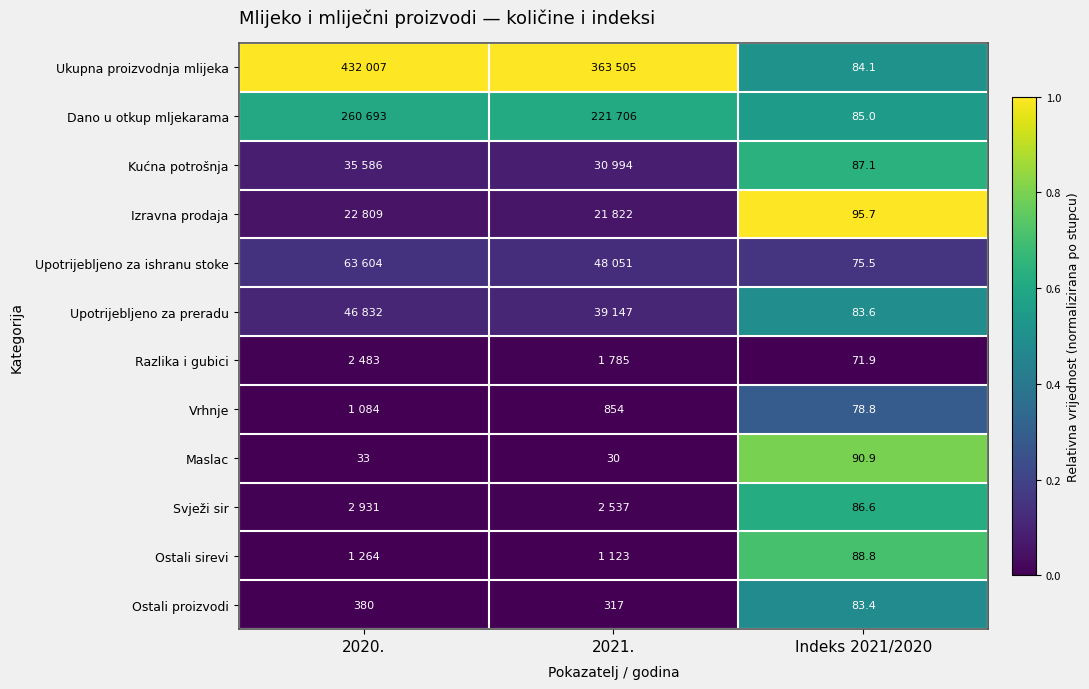

Is the value of Ukupna proizvodnja mlijeka at Indeks 2021/2020 greater than the value of Izravna prodaja at Indeks 2021/2020?

No